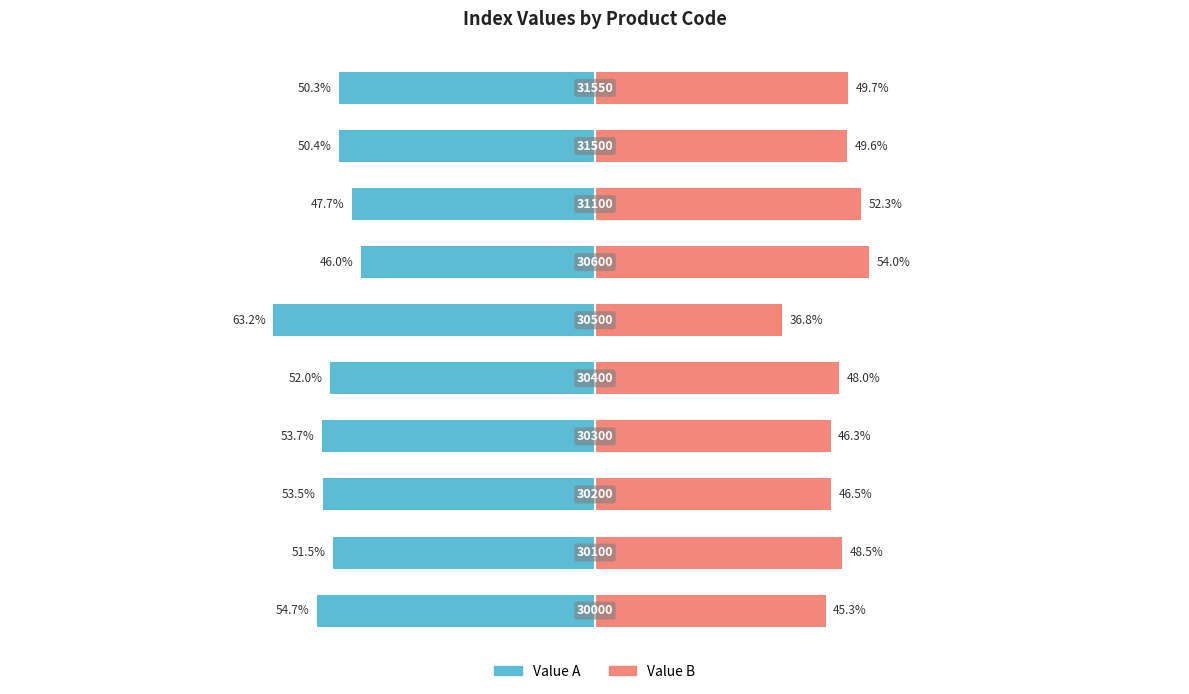

Between 0 and 7, which is larger?

7